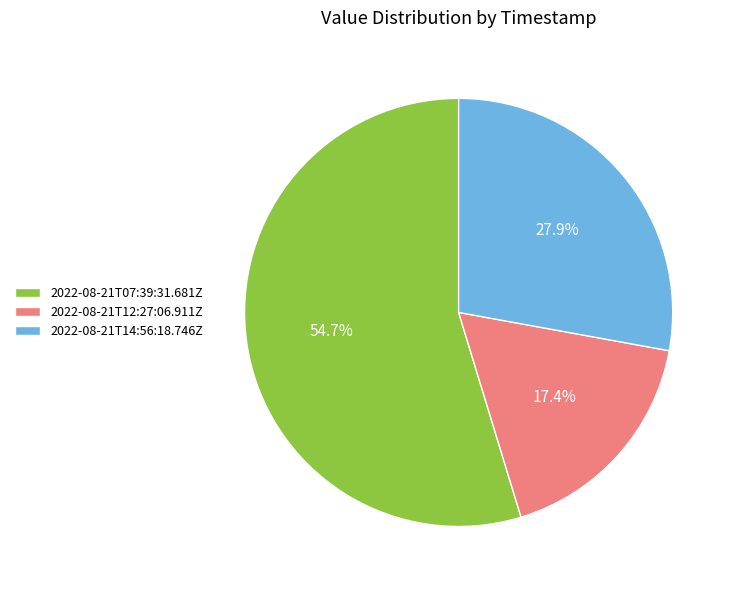

Which slice represents more than half of the pie?

2022-08-21T07:39:31.681Z